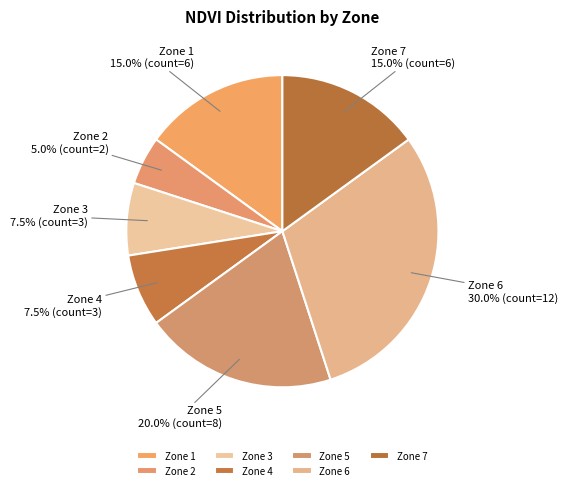

What percentage is NOT represented by Zone 5?

80.0%